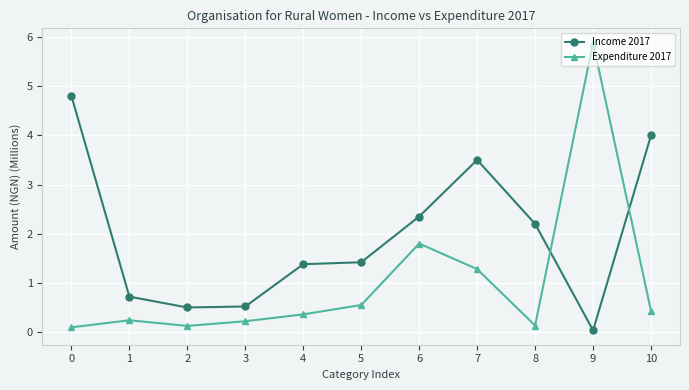

What is the lowest value of the Expenditure 2017 series?

0.1